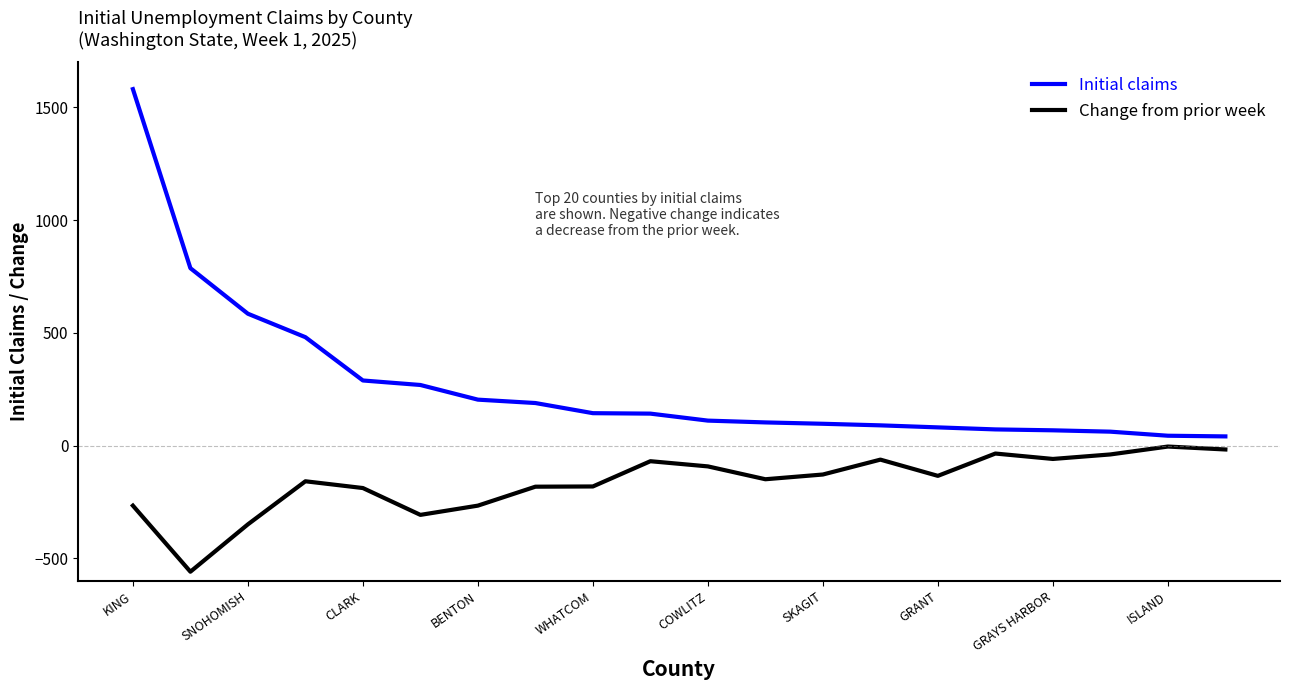

True or false: Initial claims and Change from prior week cross at least once.

False